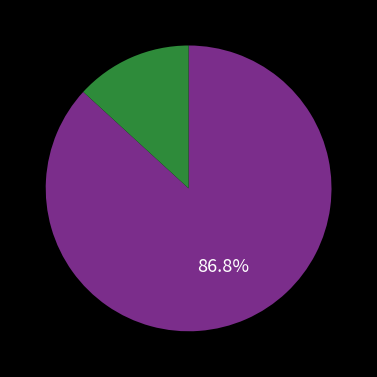

Does any single category account for the majority?

Yes